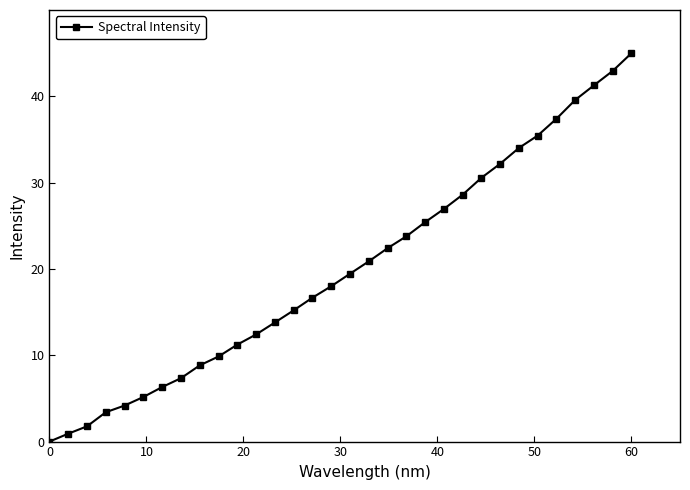

What is the sum of all values?

641.0